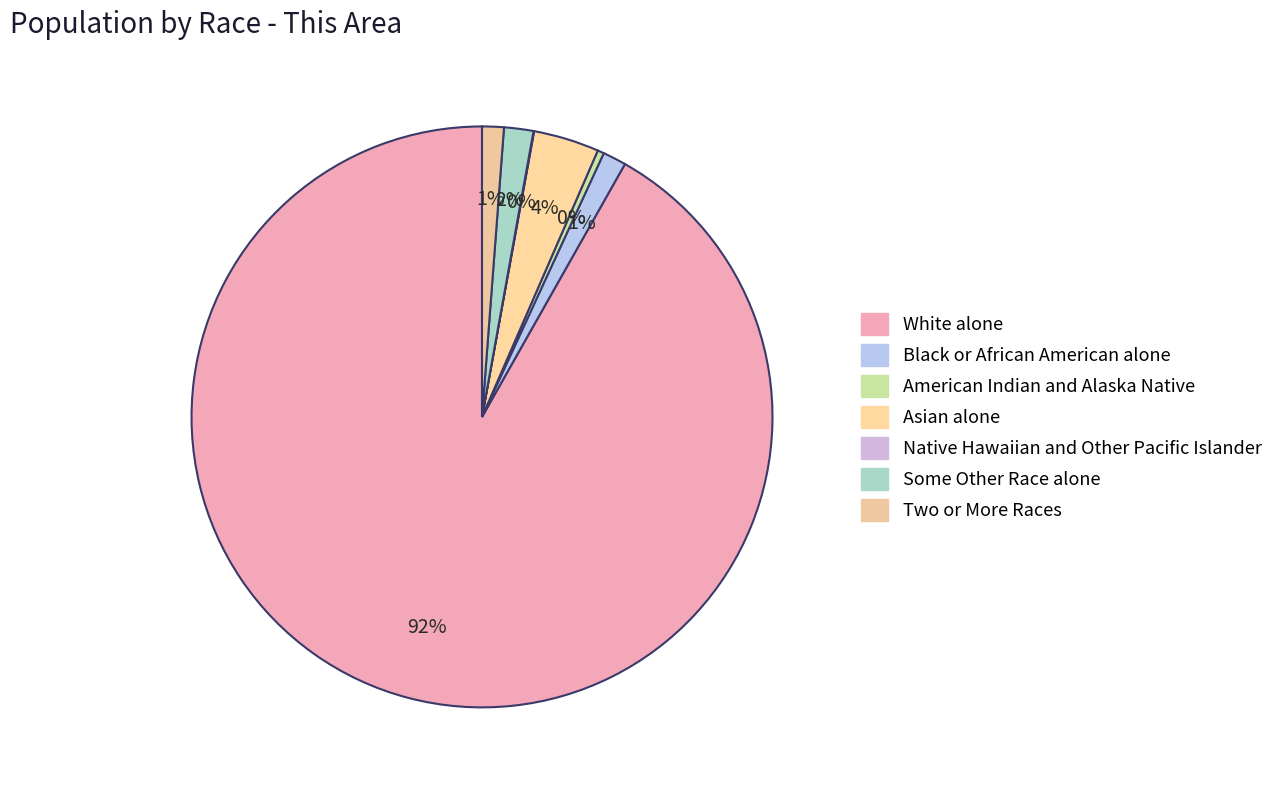

To the nearest percent, what is the average slice percentage?

14%